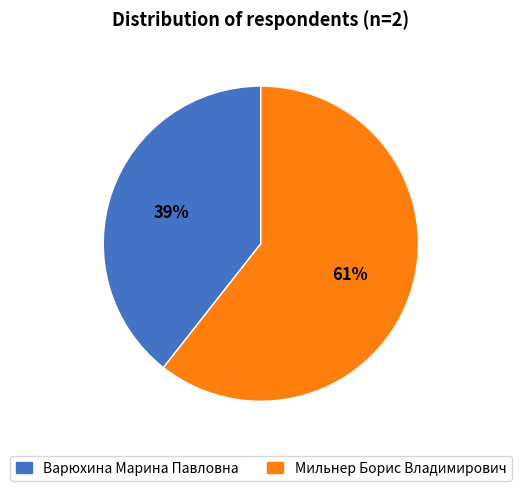

Which slice is the largest?

Мильнер Борис Владимирович